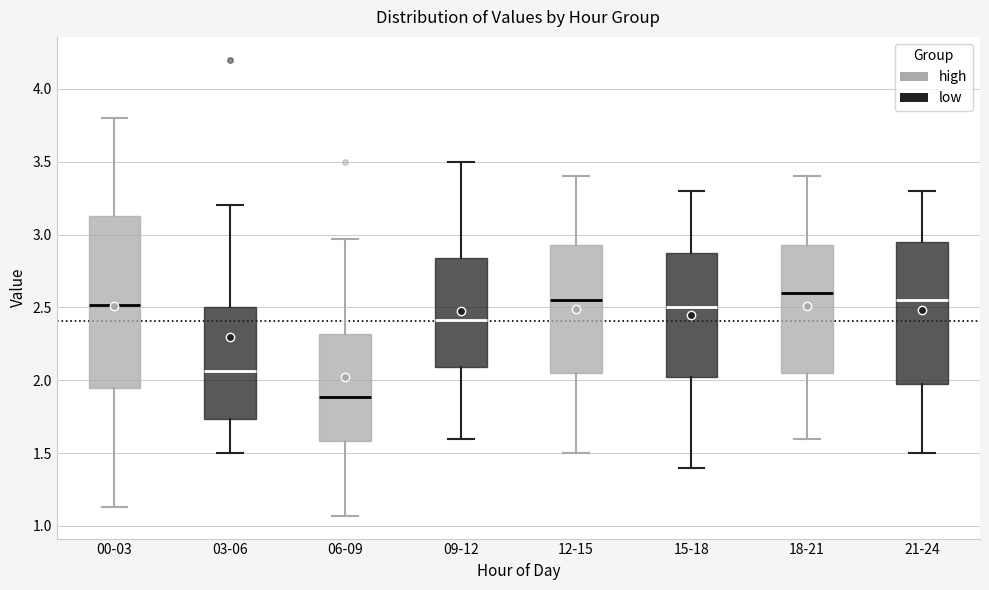

Where does the lower whisker of the box for 09-12 end on the y-axis? The values are not printed on the chart, so give them approximately, as read against the axis.

1.60